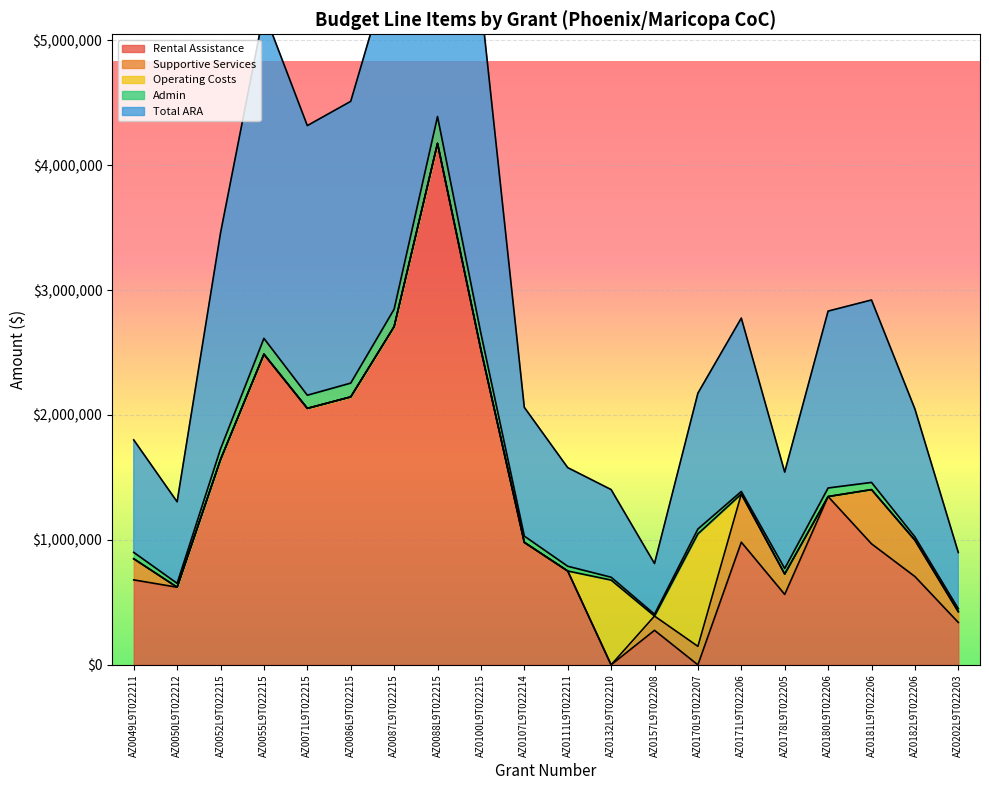

At which category does Total ARA reach its first local valley?

AZ0050L9T022212